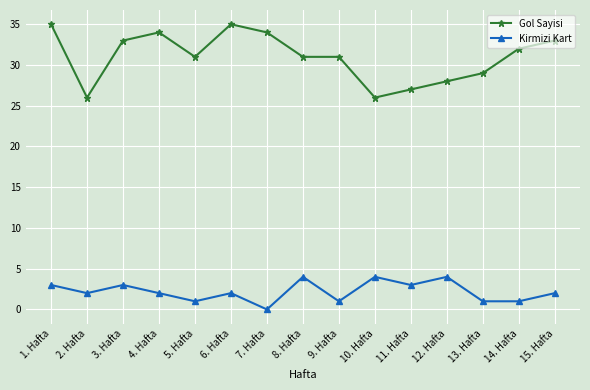

In Kirmizi Kart, how many points are higher than both neighbors (excluding endpoints)?

5